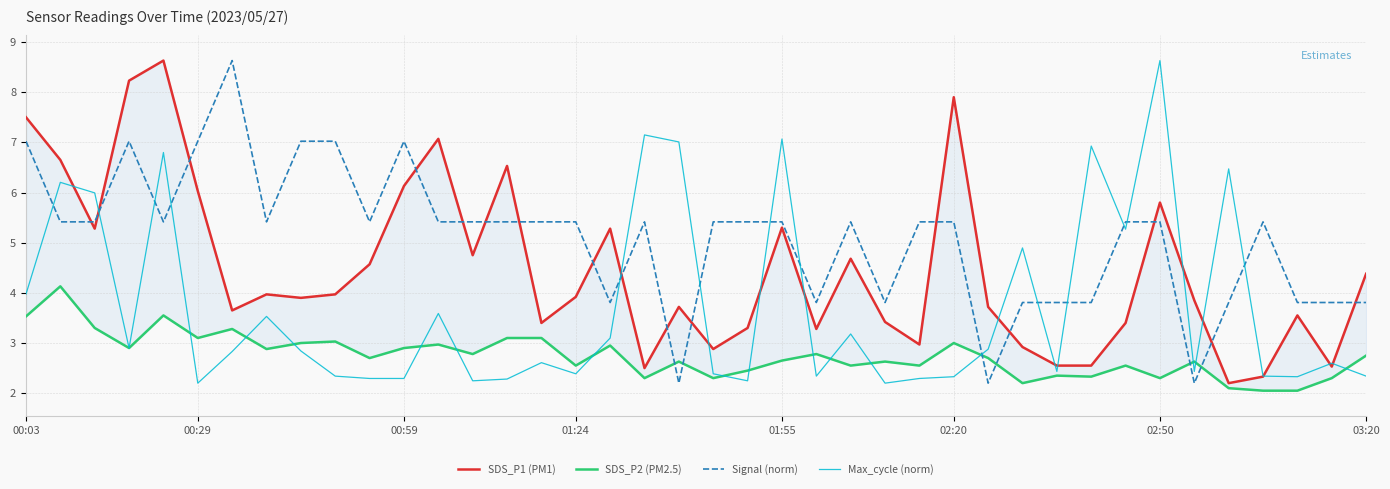

True or false: Max_cycle (norm) and Signal (norm) intersect in this chart.

True